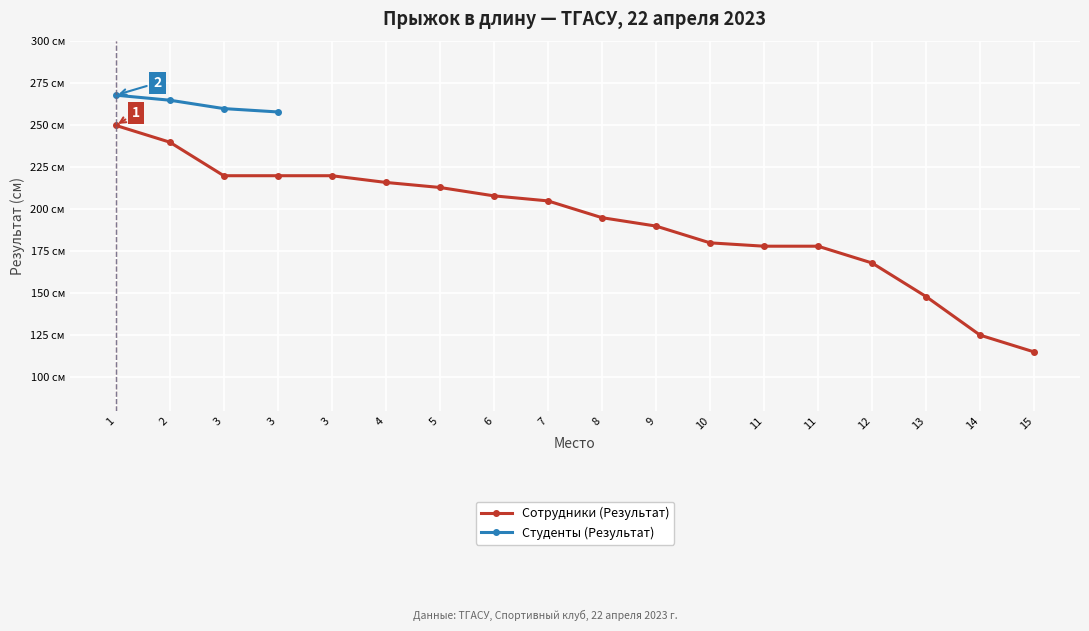

The value at 2 is 54. True or false?

False